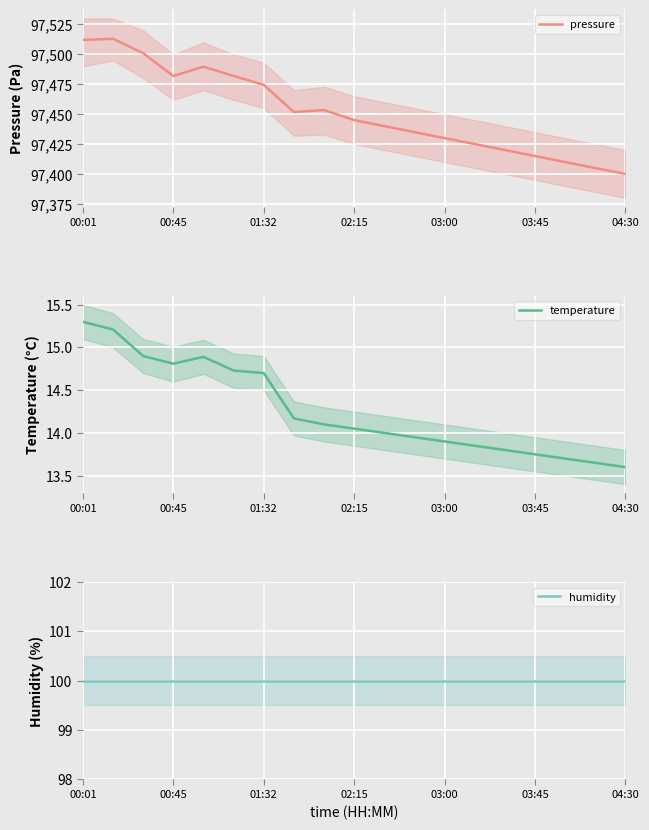

At which label does temperature reach its peak?

00:01